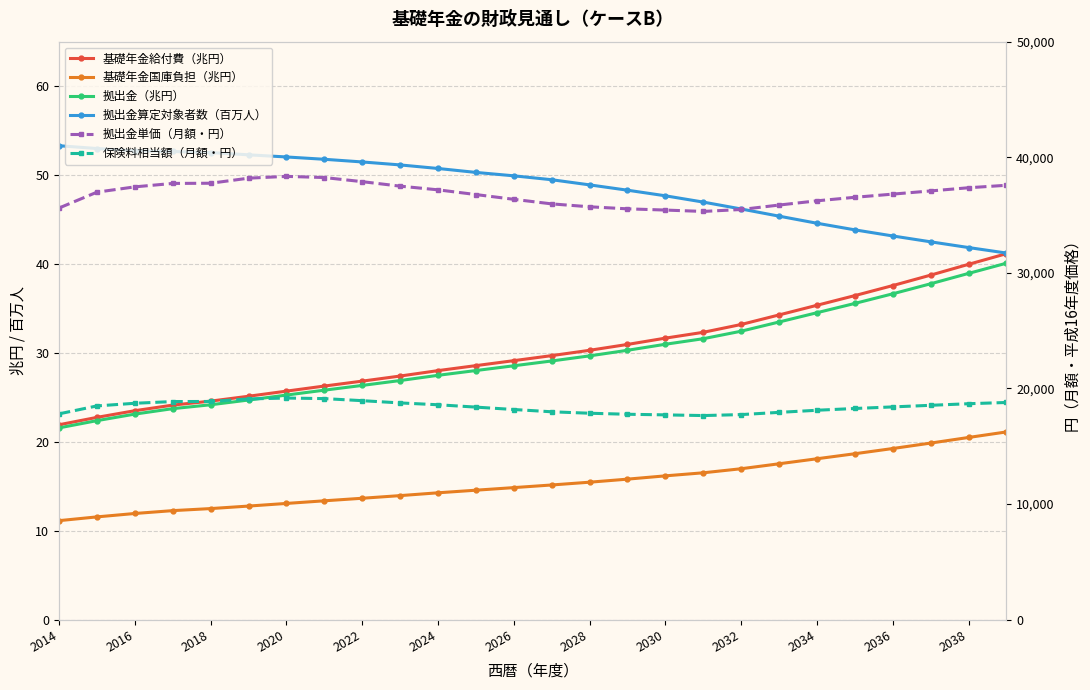

Does the chart display data point markers on the line(s)?

Yes